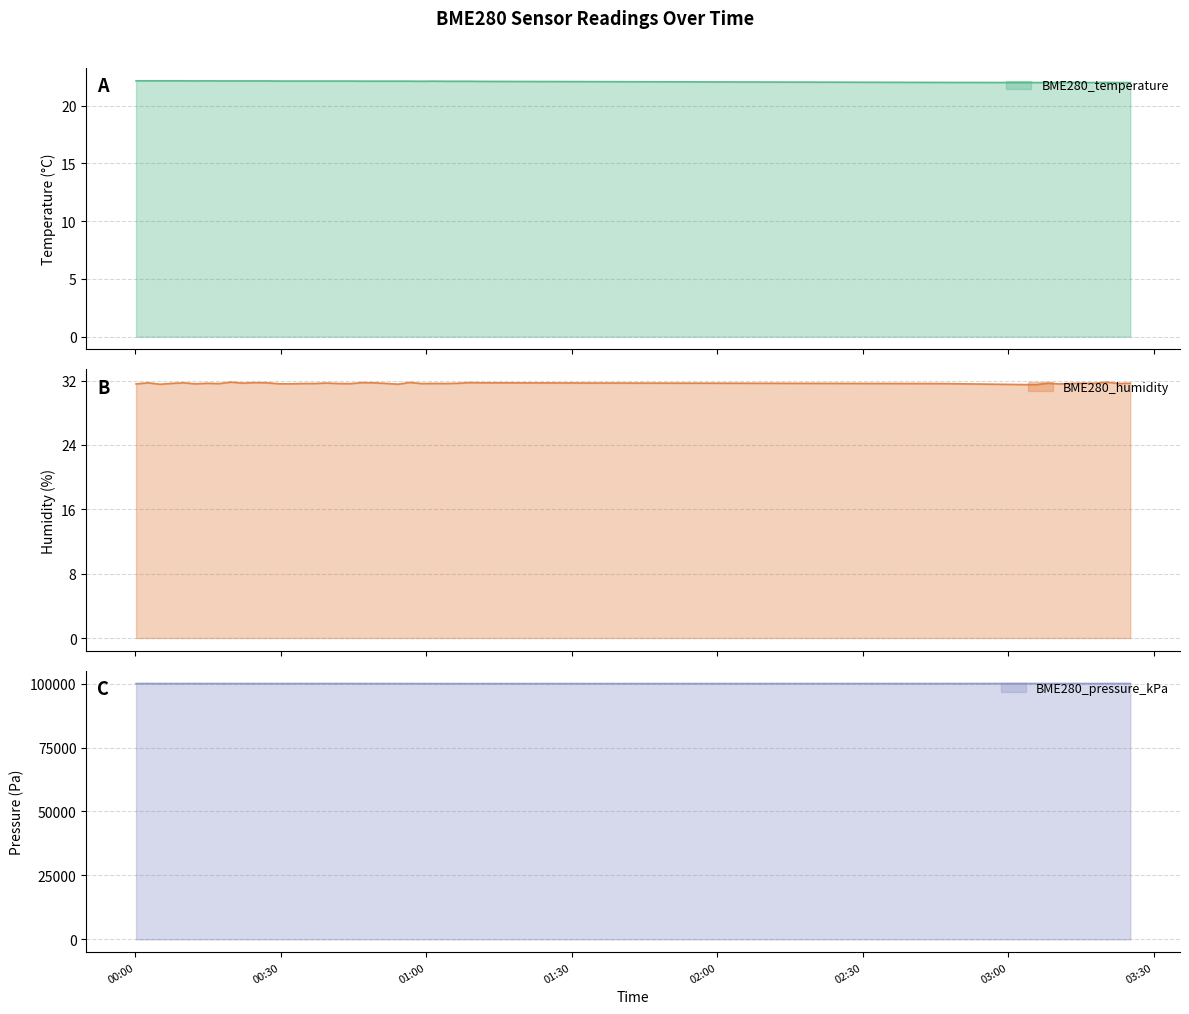

What is the minimum value for BME280_humidity?

31.5